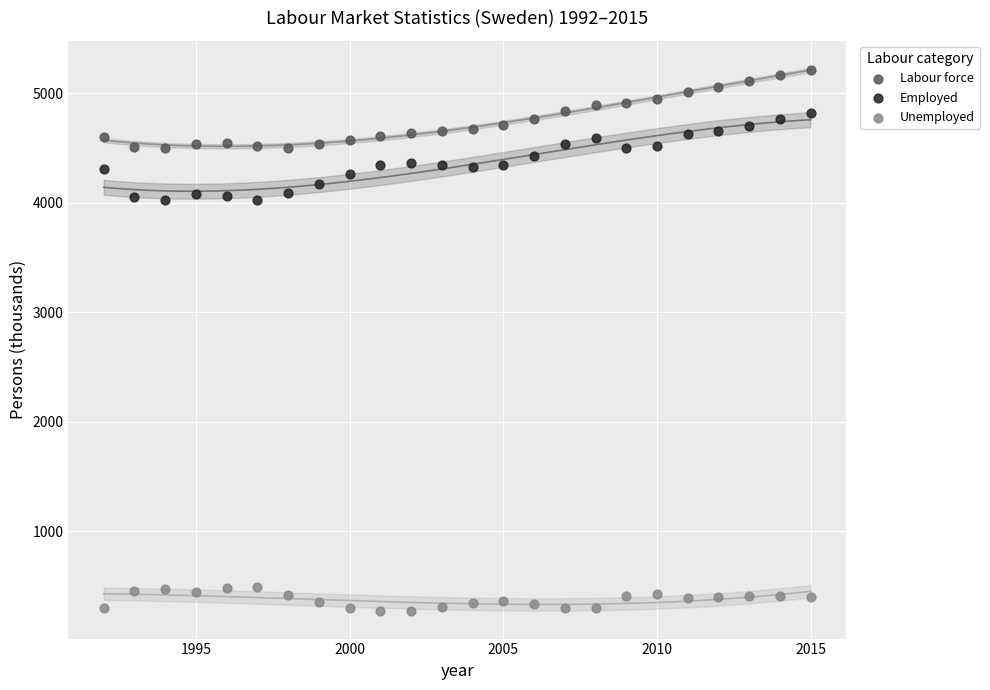

Across all data points, what is the range of Y values (max minus min)?

4945.0